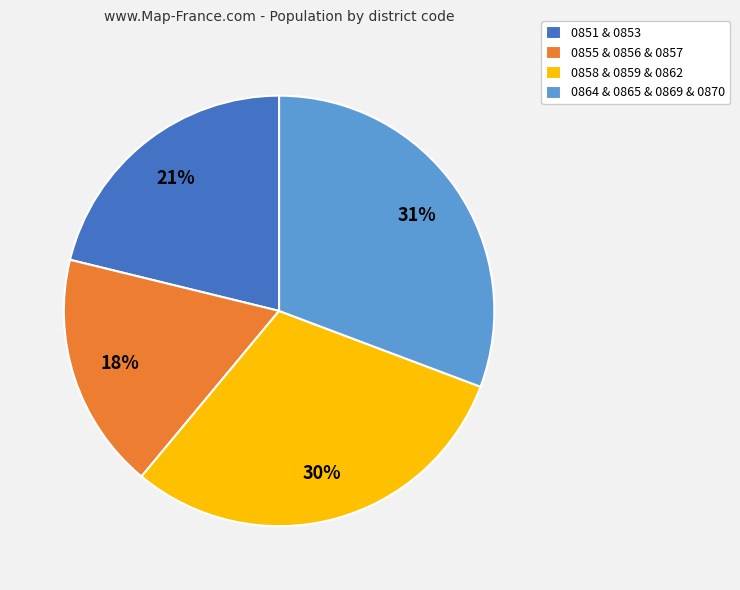

True or false: 0864 & 0865 & 0869 & 0870 accounts for 20% of the total.

False